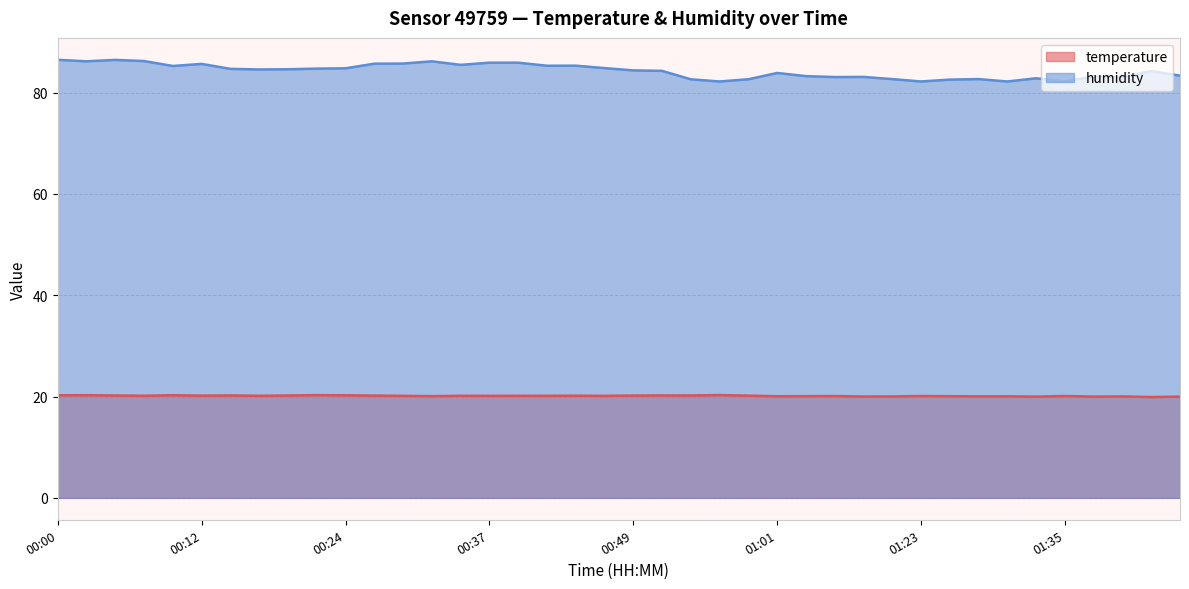

What is the label of the 25th point from the left?

00:59